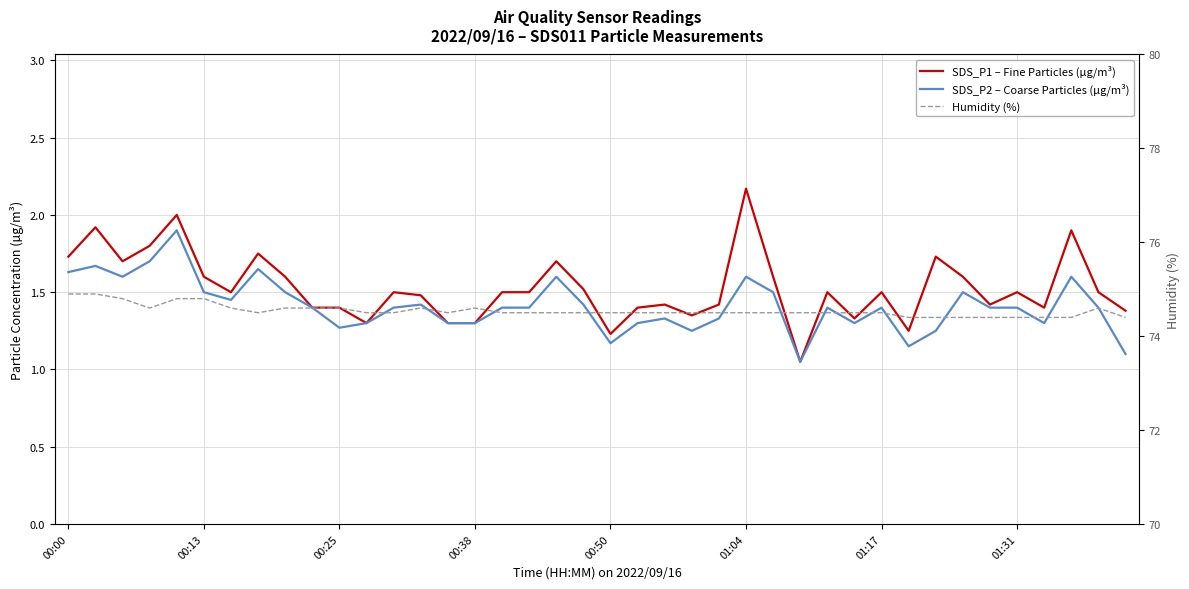

Does the chart display data point markers on the line(s)?

No